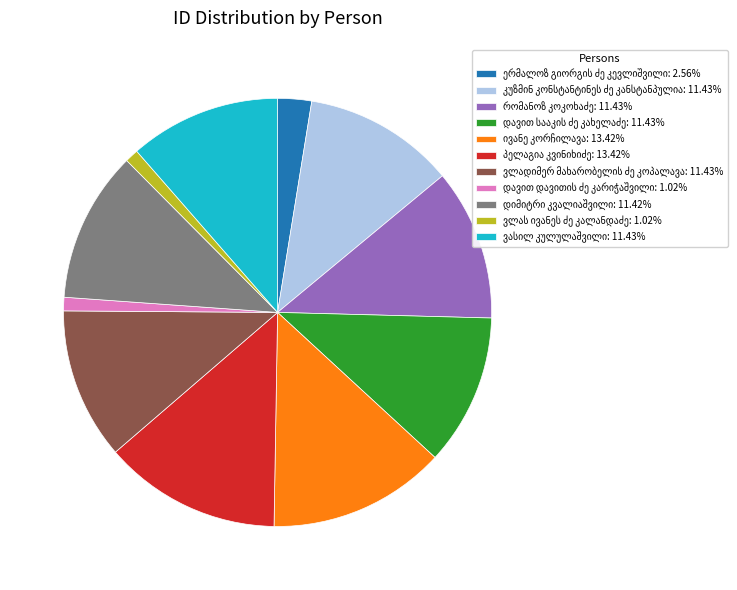

Does any single category account for the majority?

No